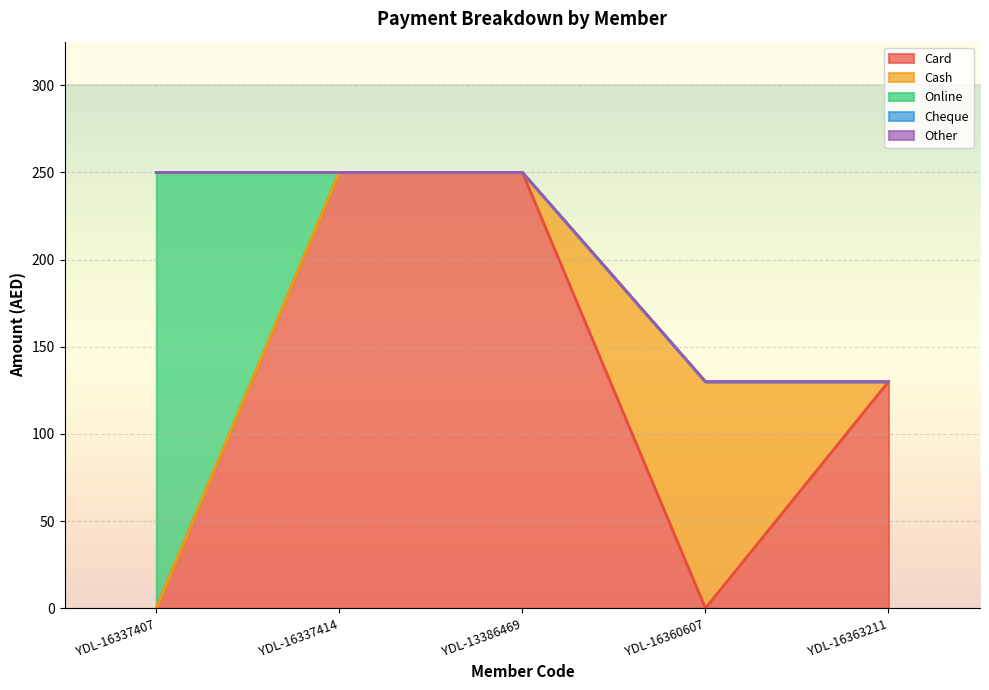

The value of Cheque at YDL-16337414 is 0. True or false?

True